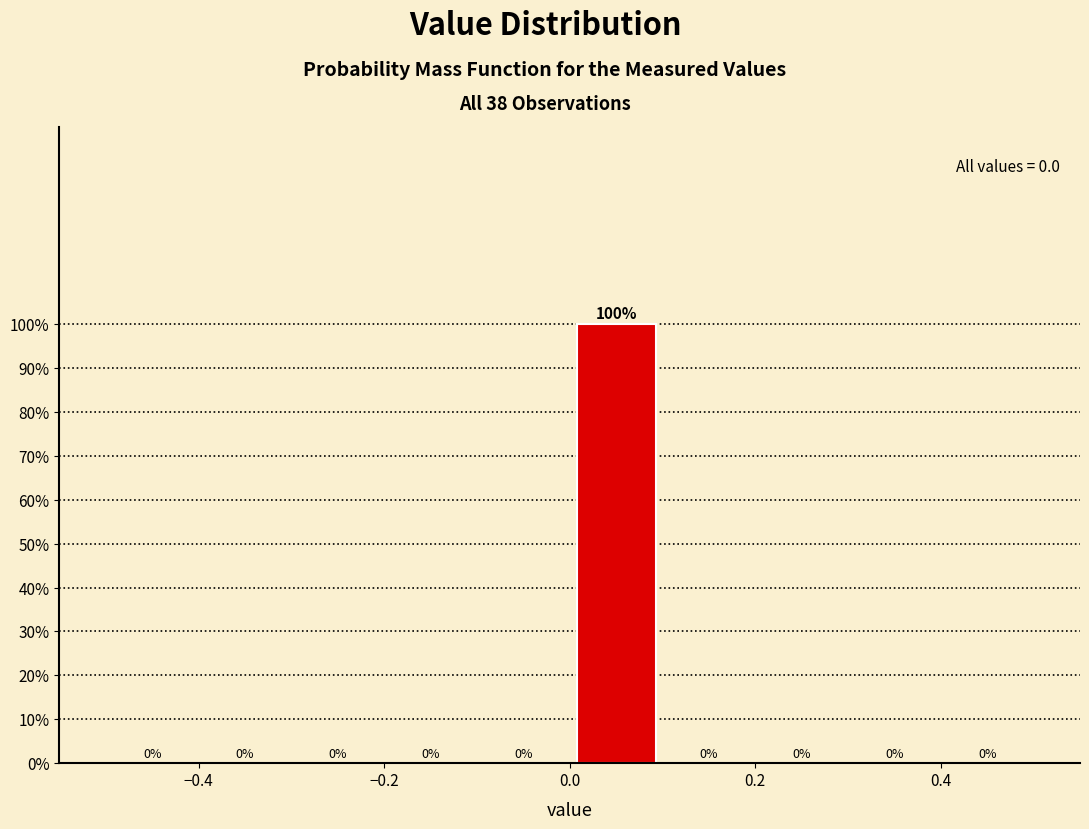

How tall is the bar that spans 0.0 to 0.1 on the x-axis?

100